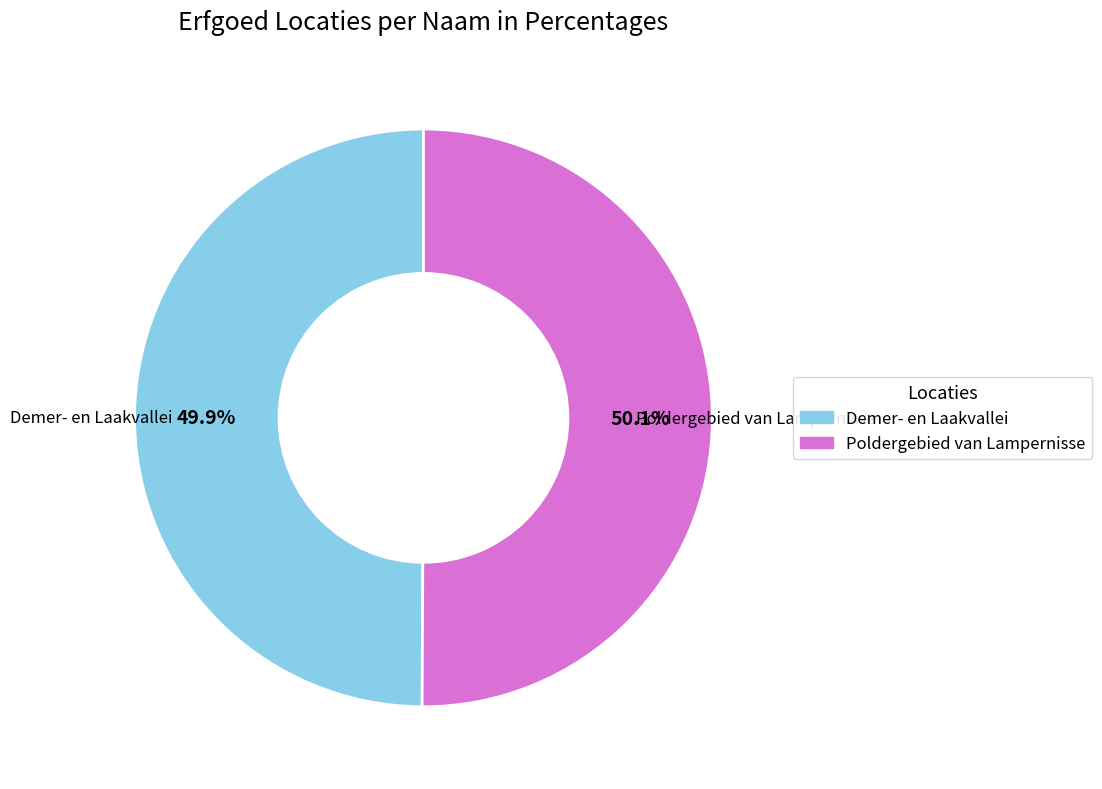

What percentage is NOT represented by Demer- en Laakvallei?

50.1%